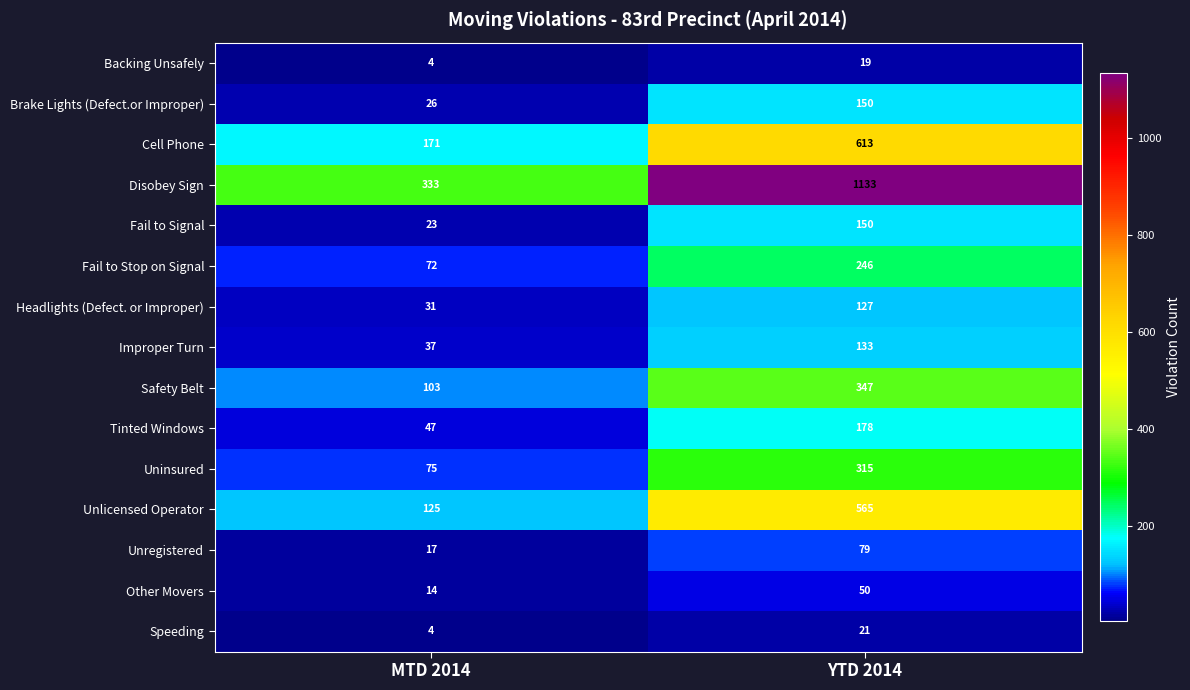

Count the number of categories in the chart.

2